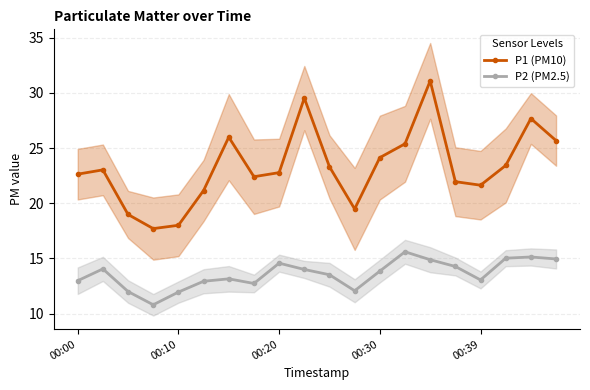

Reading left to right, extract all data points from this chart.

P1 (PM10): 22.6	23.0	19.0	17.7	18.0	21.1	26.0	22.4	22.8	29.5	23.3	19.5	24.1	25.4	31.1	21.9	21.6	23.4	27.7	25.7
P2 (PM2.5): 13.0	14.1	12.0	10.8	11.9	12.9	13.2	12.7	14.6	14.0	13.5	12.1	13.8	15.6	14.9	14.3	13.1	15.0	15.1	14.9